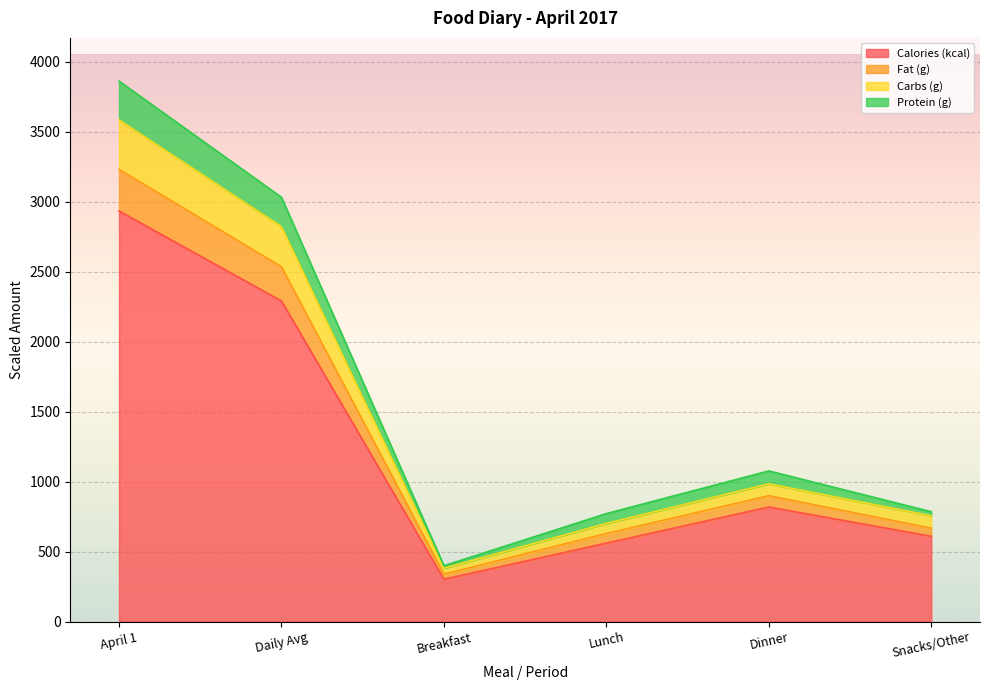

How many data points does each series have?

6